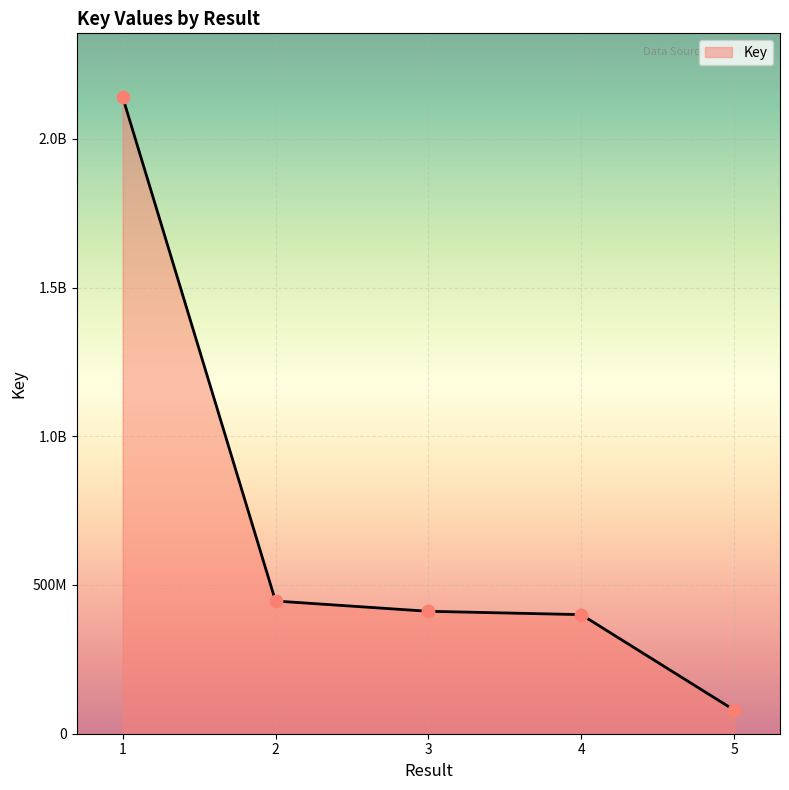

Is this an area chart (filled region under the line)?

Yes